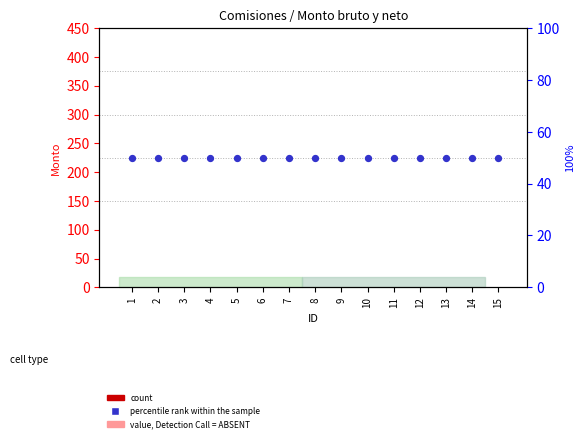

At which category is the sum across all series the highest?

1